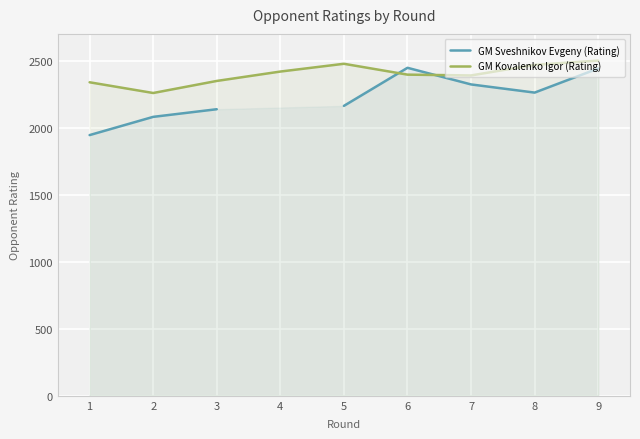

Between 4 and 7, which series saw the biggest shift?

GM Kovalenko Igor (Rating)